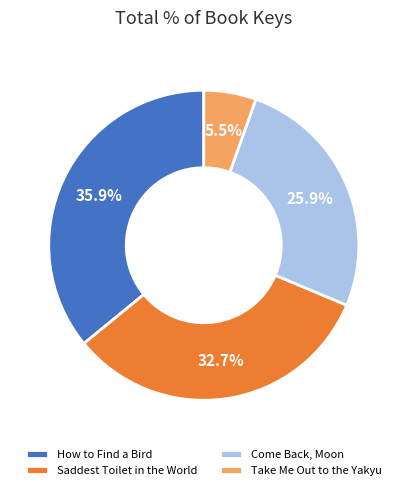

Is it true that Take Me Out to the Yakyu is 18% of the pie?

False